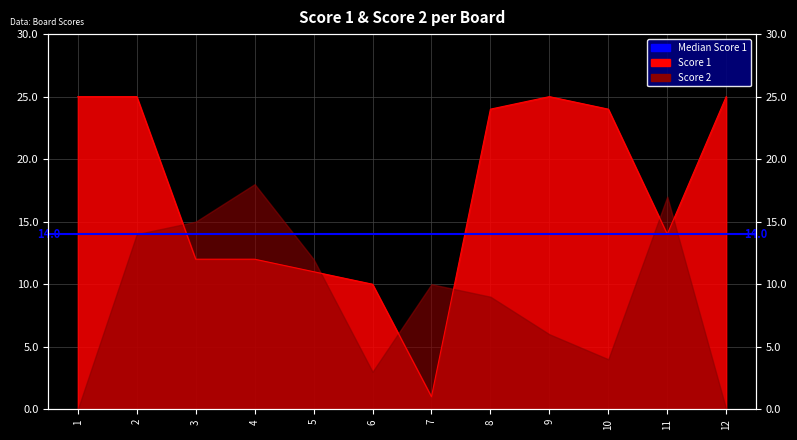

What is the difference between the maximum and minimum values?

24